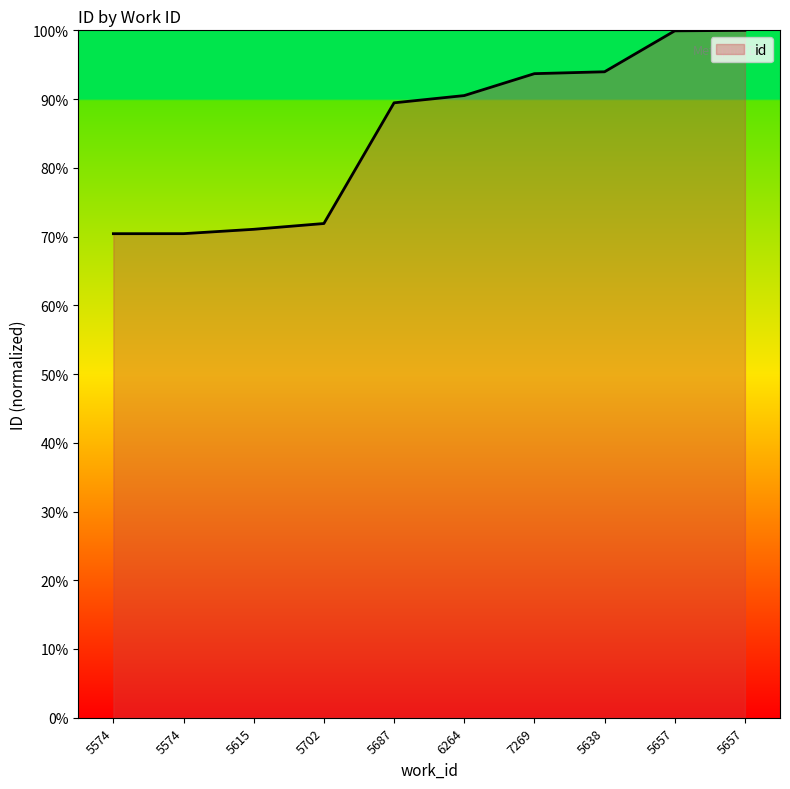

Does the chart display data point markers on the line(s)?

No